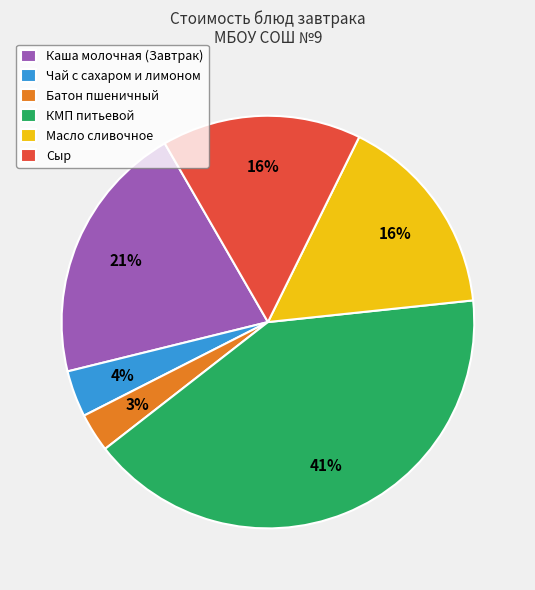

To the nearest percent, what portion does КМП питьевой represent?

41%